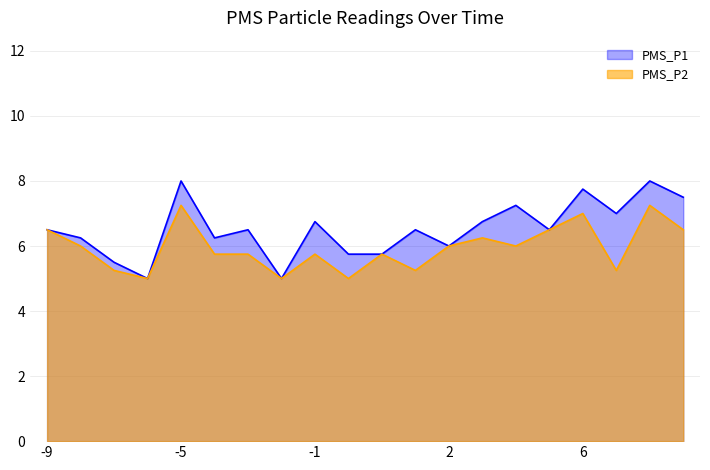

At how many categories does at least one series exceed 7?

5